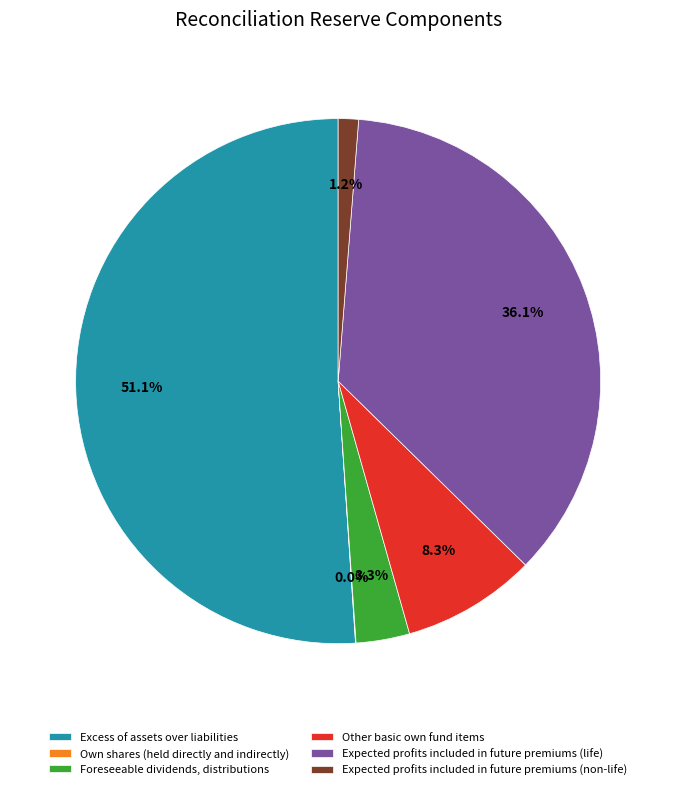

What is the largest slice in the pie chart?

Excess of assets over liabilities